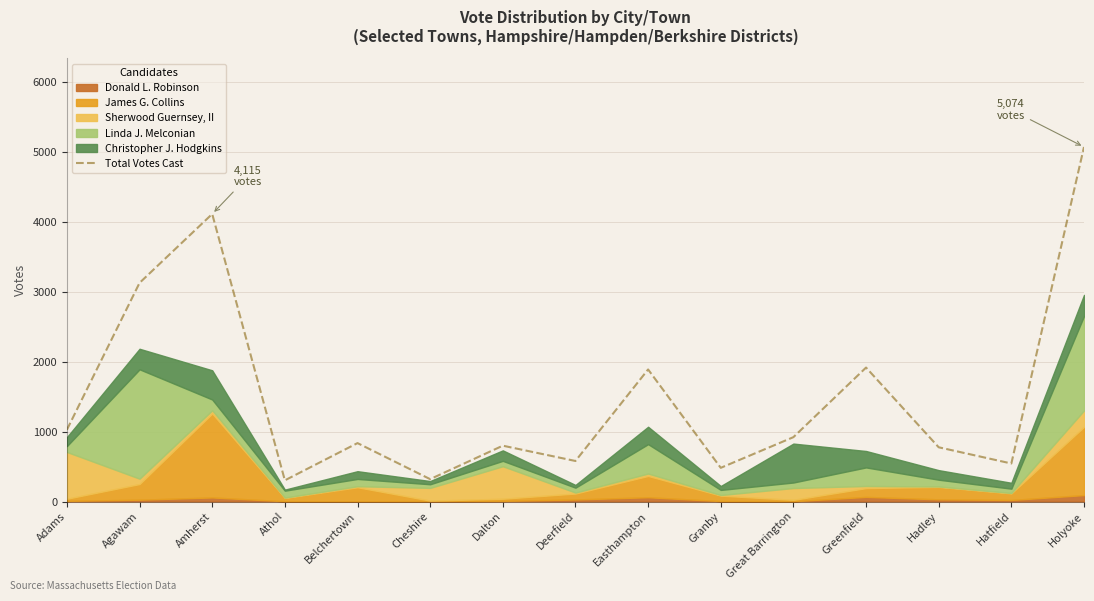

Where is the data nearest to the value 2688?

Agawam